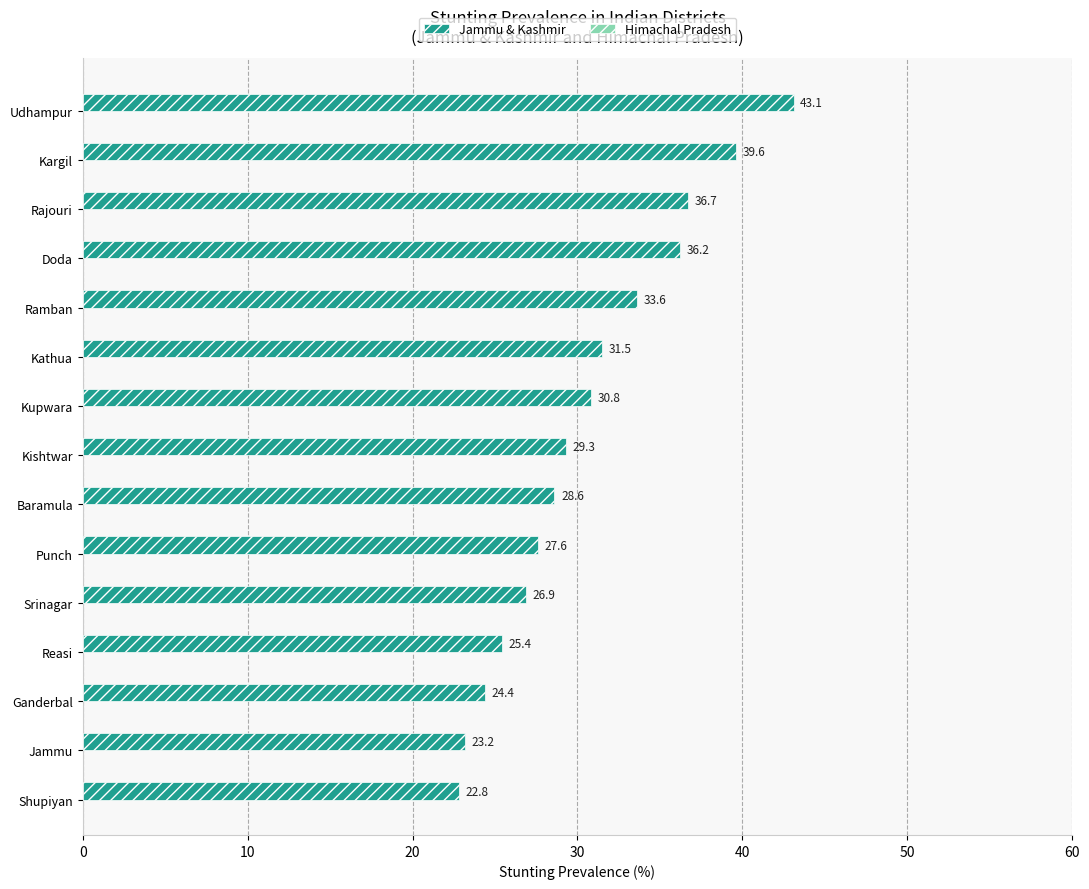

The value at Ganderbal is 7.0. True or false?

False